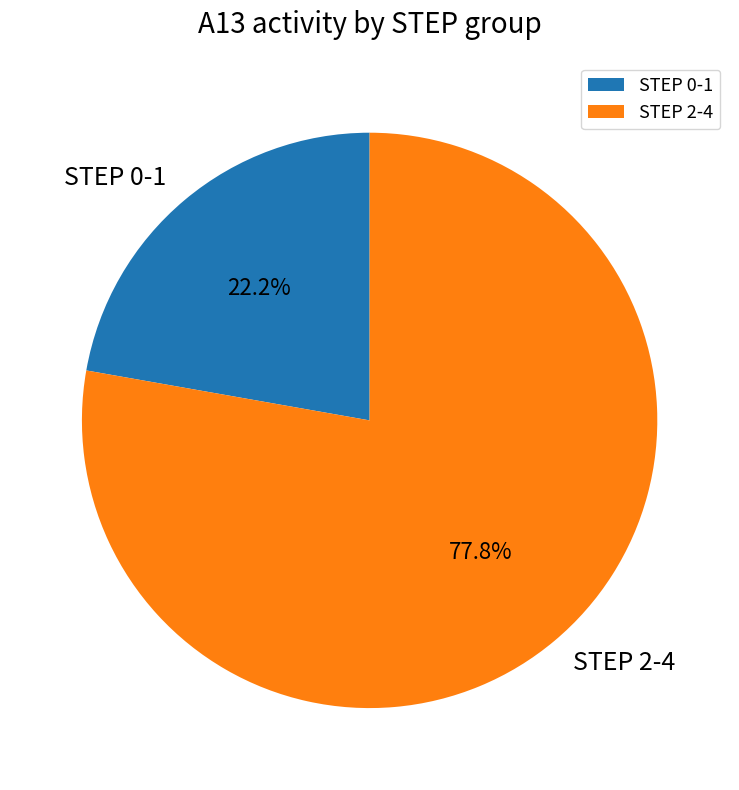

What is the ratio of the value at STEP 0-1 to the value at STEP 2-4?

0.3